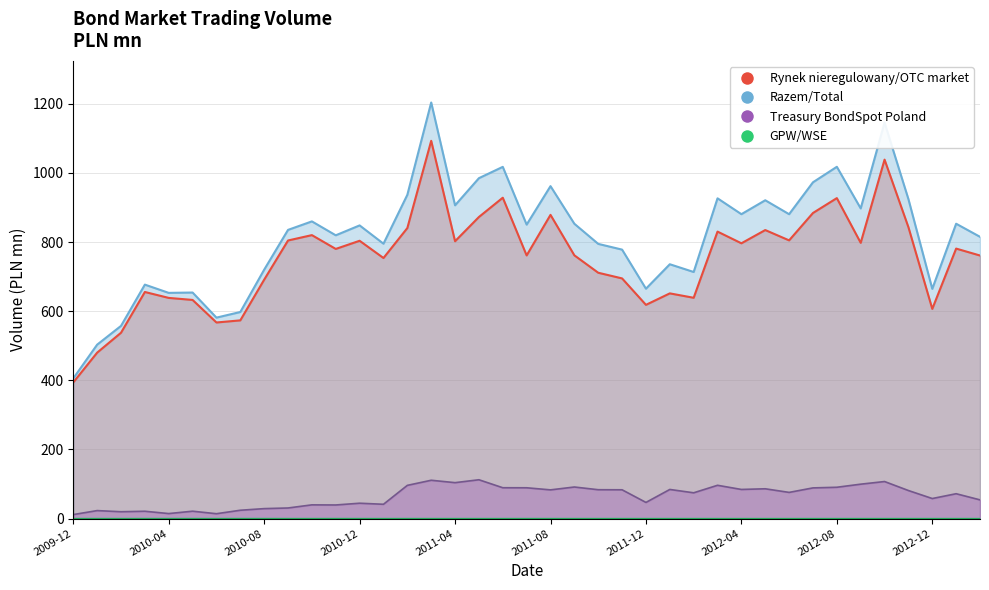

At which category does GPW/WSE reach its first local peak?

2010-01